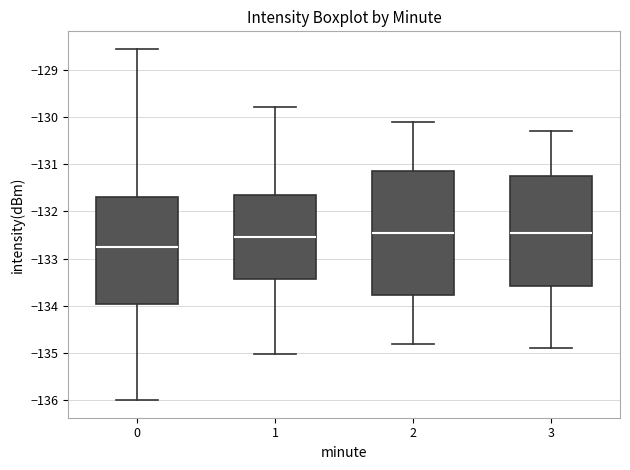

Comparing the boxes themselves (not the whiskers), which one is the tallest?

2